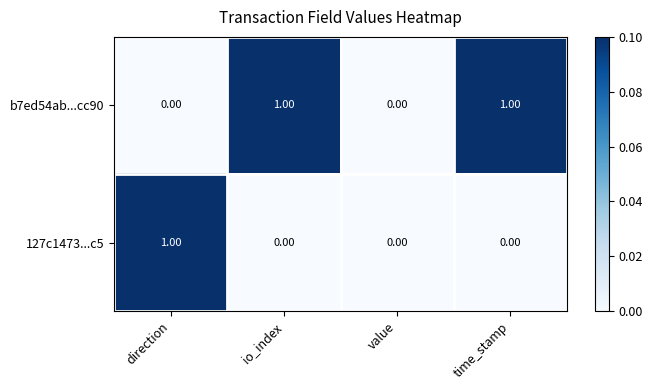

Is the value of b7ed54ab...cc90 at time_stamp greater than the value of 127c1473...c5 at time_stamp?

Yes